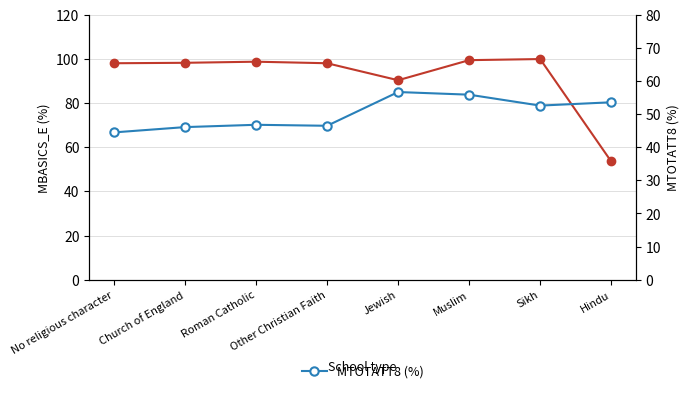

Reading left to right, what are all the values shown in this chart?

MBASICS_E (%): 98.1	98.3	98.8	98.1	90.4	99.5	100.0	53.6
MTOTATT8 (%): 44.5	46.1	46.8	46.5	56.7	55.9	52.6	53.6